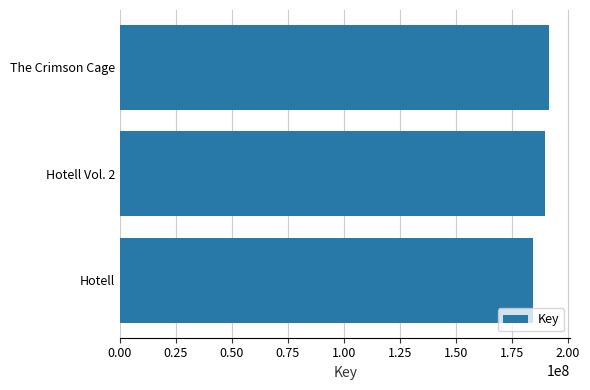

Where is the data nearest to the value 187878569?

Hotell Vol. 2